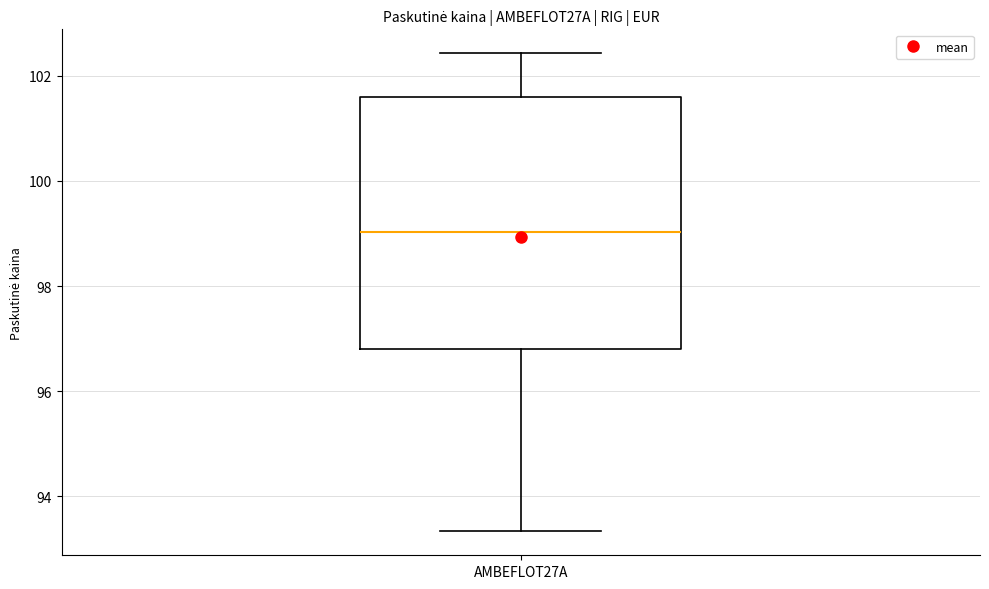

Where is the upper edge of the box for AMBEFLOT27A on the y-axis? The values are not printed on the chart, so give them approximately, as read against the axis.

101.6